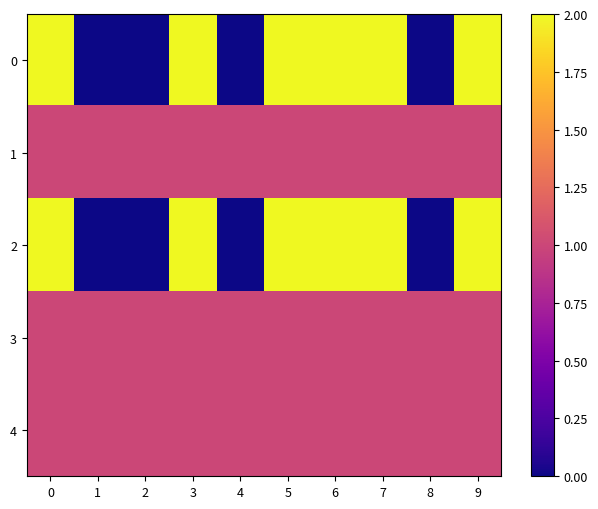

Reading left to right, what are all the values shown in this chart?

0: 0=2	1=0	2=0	3=2	4=0	5=2	6=2	7=2	8=0	9=2
1: 0=1	1=1	2=1	3=1	4=1	5=1	6=1	7=1	8=1	9=1
2: 0=2	1=0	2=0	3=2	4=0	5=2	6=2	7=2	8=0	9=2
3: 0=1	1=1	2=1	3=1	4=1	5=1	6=1	7=1	8=1	9=1
4: 0=1	1=1	2=1	3=1	4=1	5=1	6=1	7=1	8=1	9=1